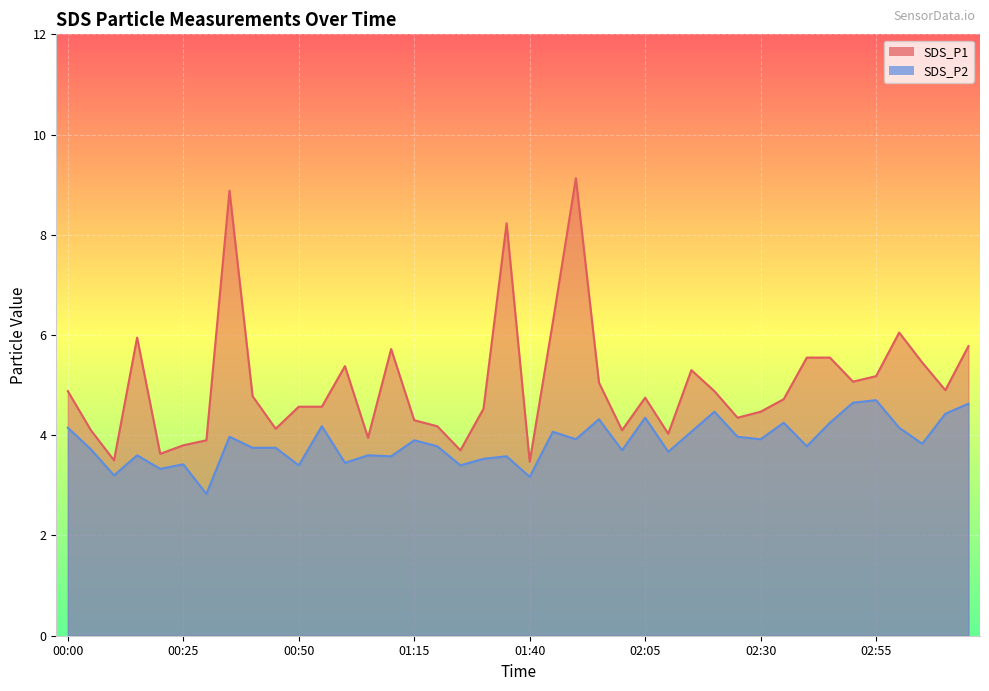

In SDS_P2, how many points are lower than both neighbors (excluding endpoints)?

14